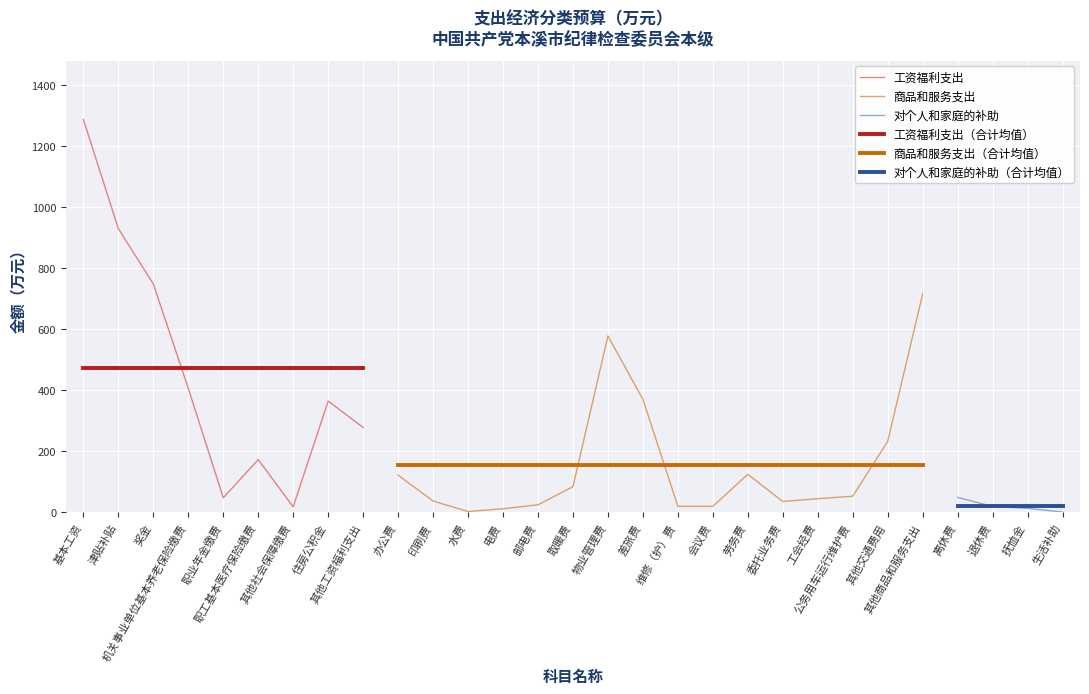

How many data points does each series have?

29